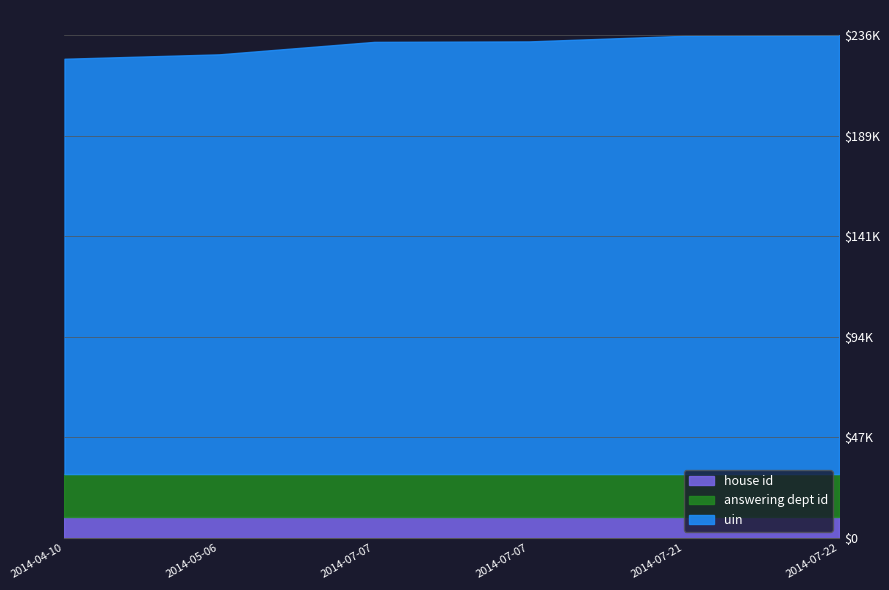

Does the chart have visible grid lines?

Yes